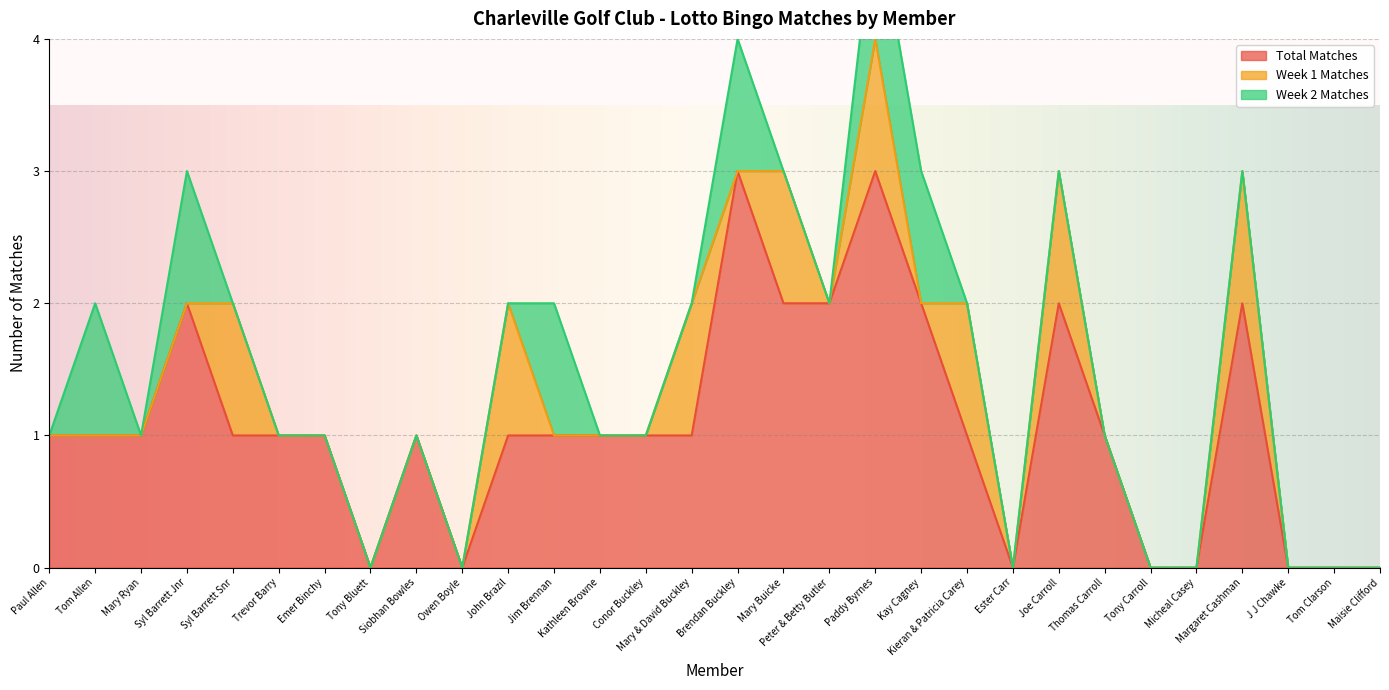

The value of Total Matches at Paul Allen is 1. True or false?

True